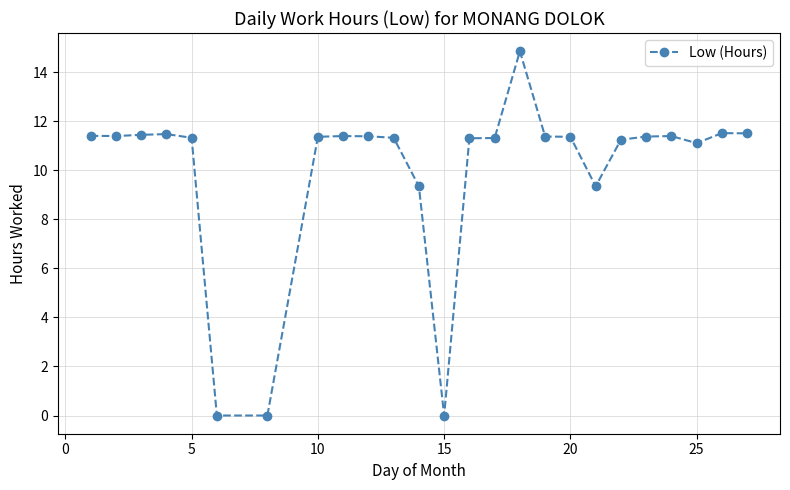

True or false: the data has more than 0 interior local peaks.

True